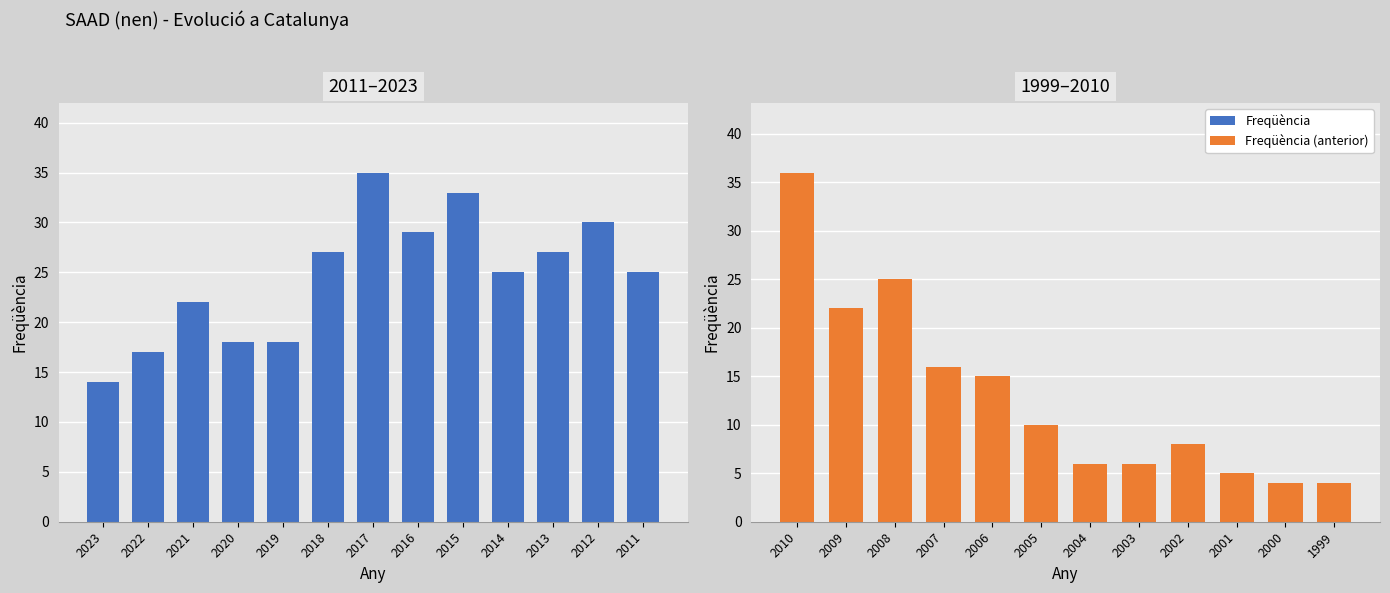

Reading right to left, transcribe all the data shown in this chart.

4	4	5	8	6	6	10	15	16	25	22	36	25	30	27	25	33	29	35	27	18	18	22	17	14